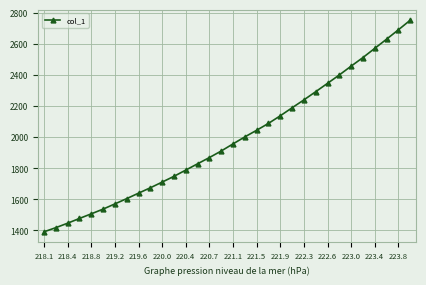

What is the sum of all values?

63400.7